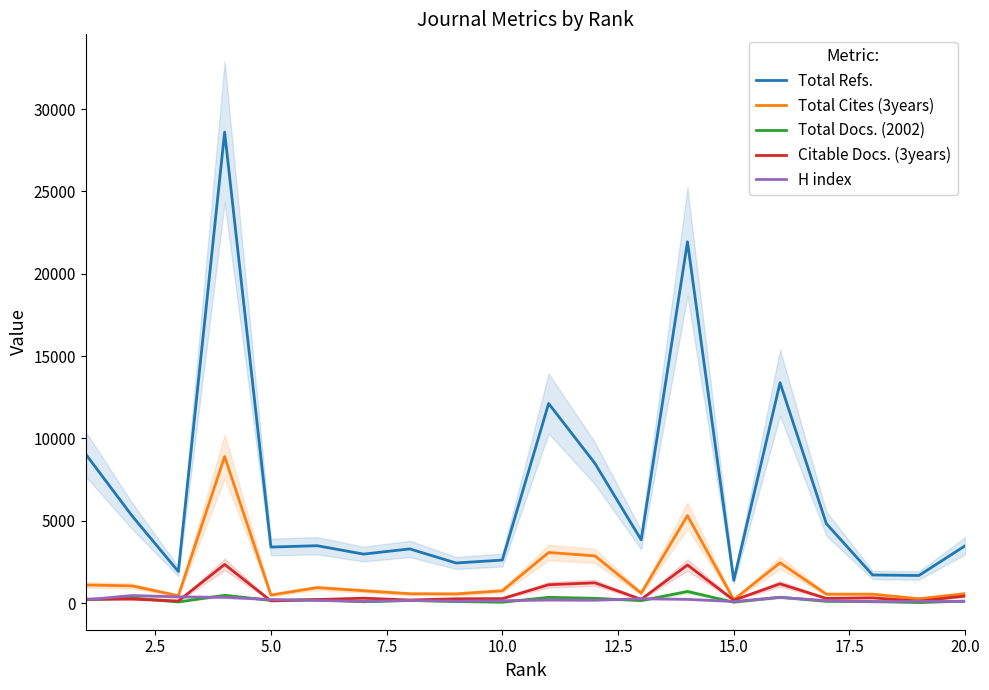

What is the minimum value for Total Refs.?

1387